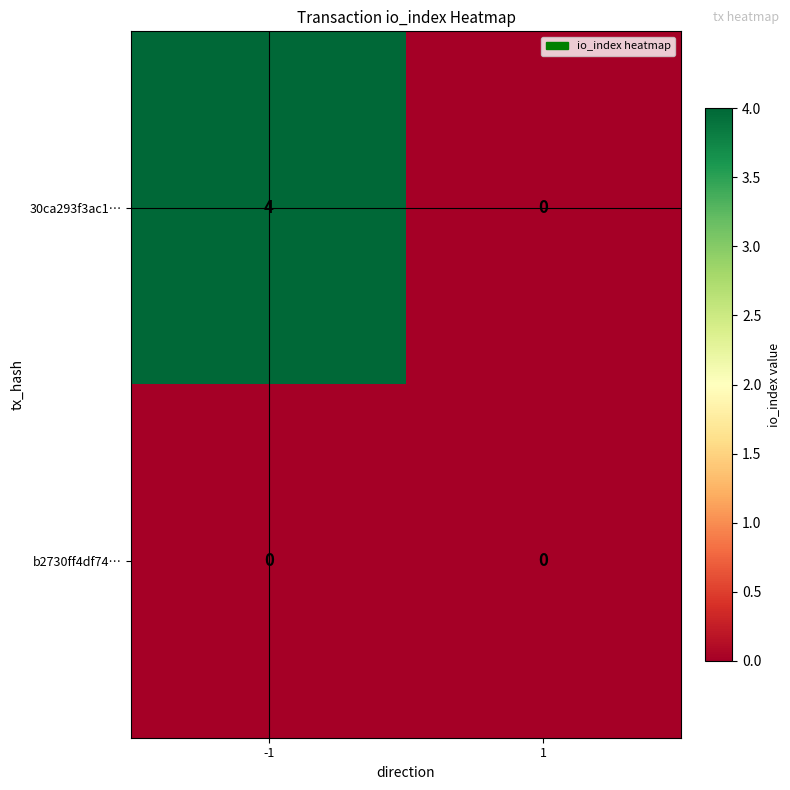

Reading left to right, list all the values displayed in this chart.

30ca293f3ac1…: -1=4	1=0
b2730ff4df74…: -1=0	1=0